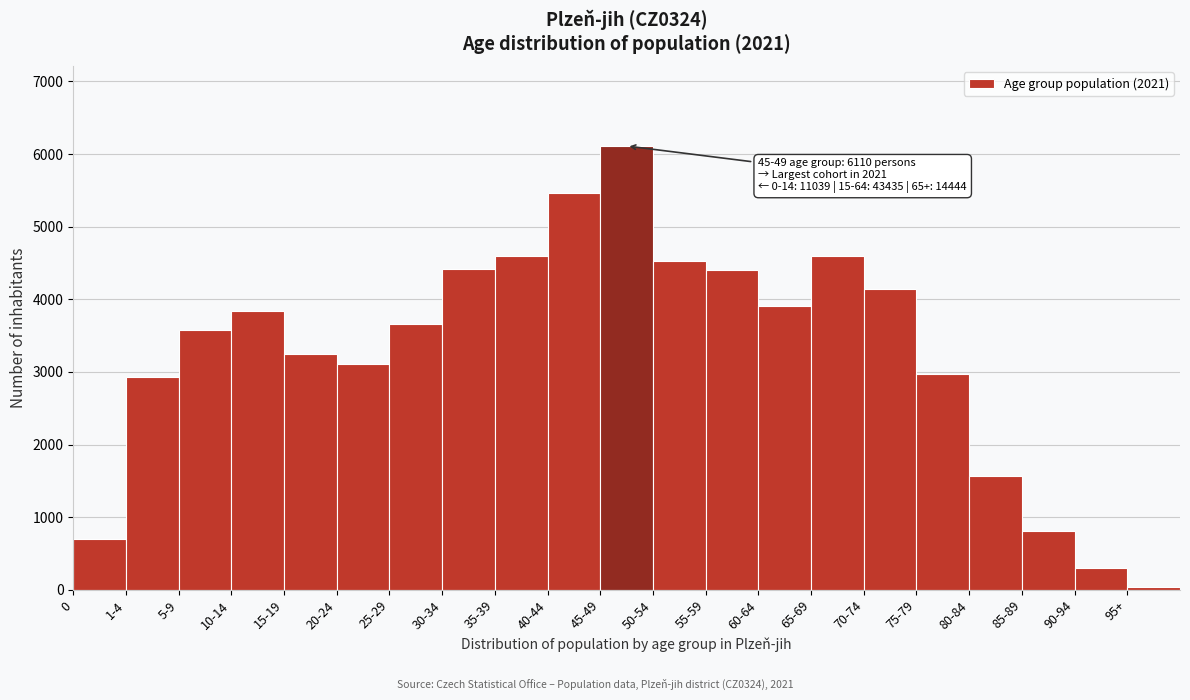

What is the label of the 6th bar from the left?

20-24